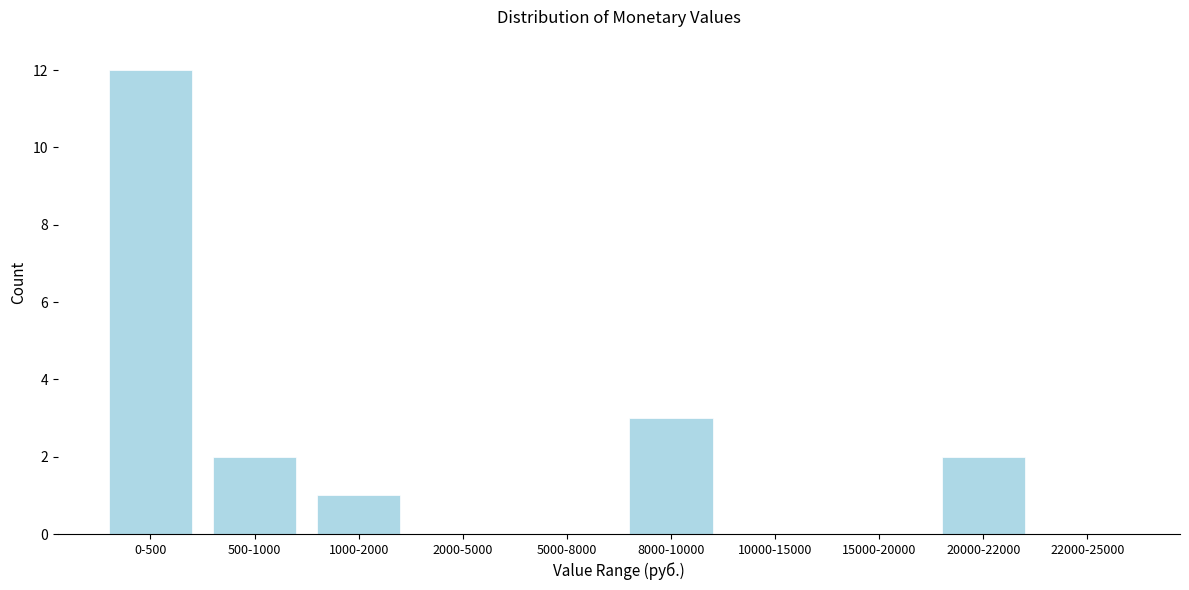

Reading right to left, list all the values displayed in this chart.

22000-25000=0	20000-22000=2	15000-20000=0	10000-15000=0	8000-10000=3	5000-8000=0	2000-5000=0	1000-2000=1	500-1000=2	0-500=12